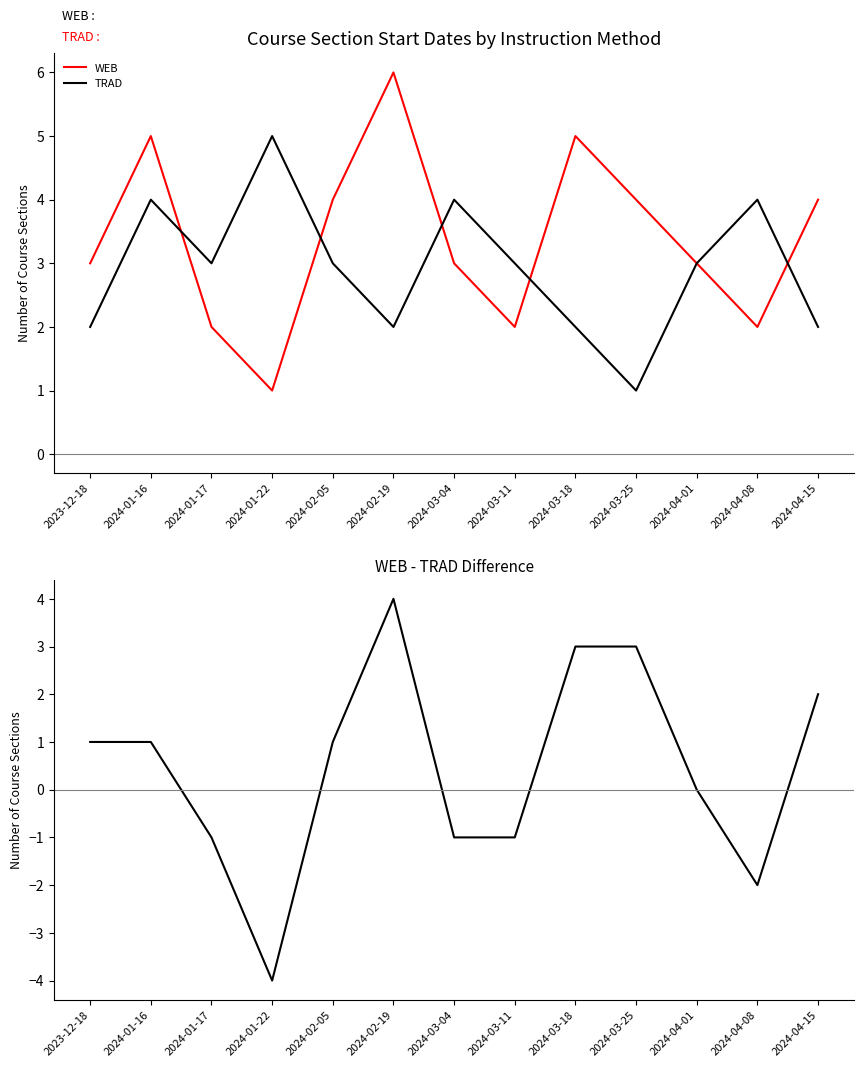

At 2024-03-04, list the series in order from smallest to largest.

WEB - TRAD, WEB, TRAD